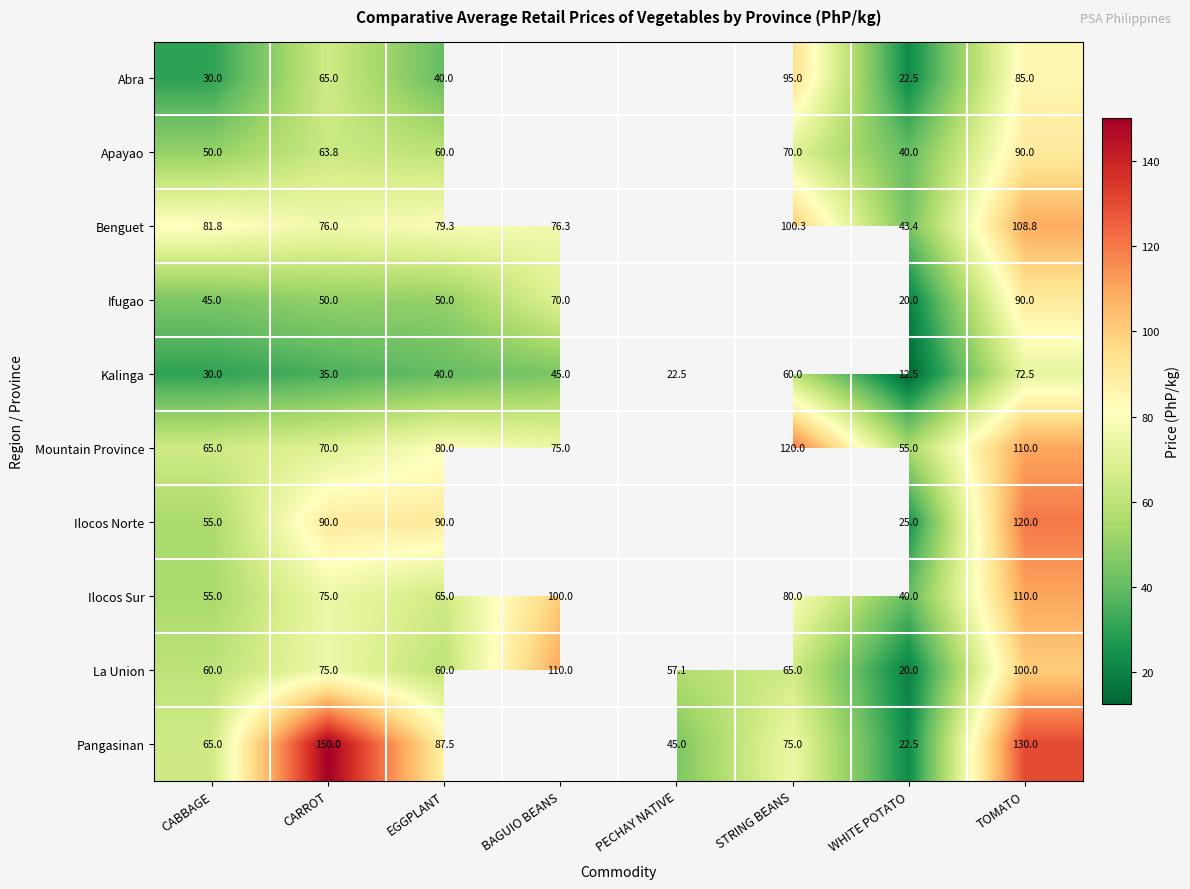

List the labels in order of Kalinga value, largest first.

TOMATO, STRING BEANS, BAGUIO BEANS, EGGPLANT, CARROT, CABBAGE, PECHAY NATIVE, WHITE POTATO